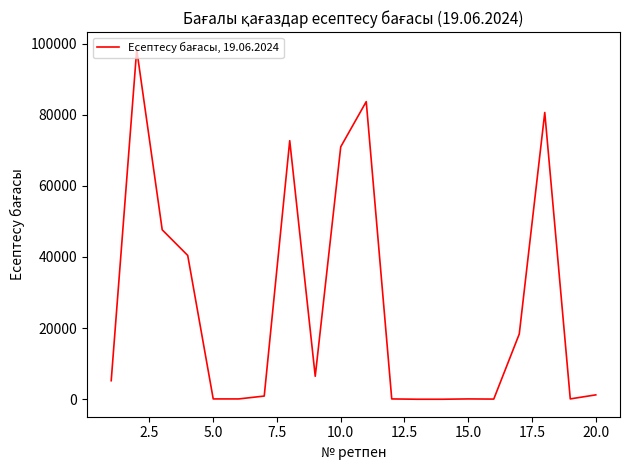

What is the greatest value displayed?

98311.0